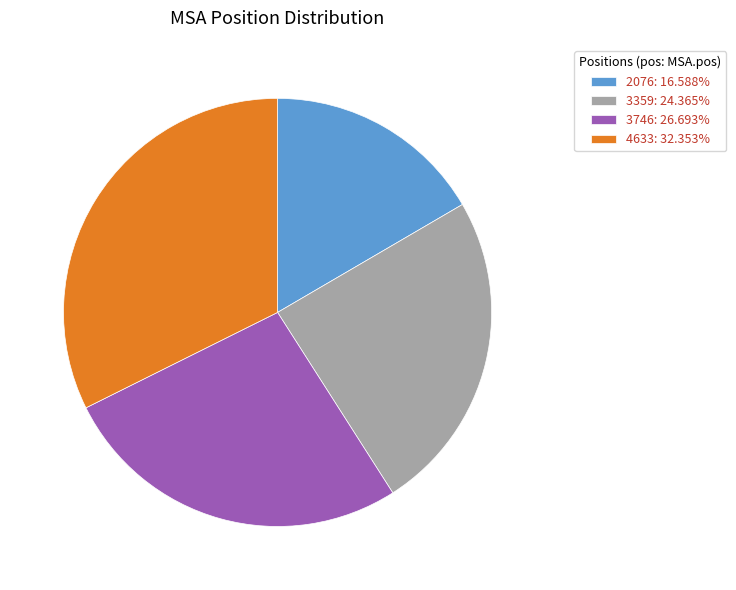

How many slices are in this pie chart?

4